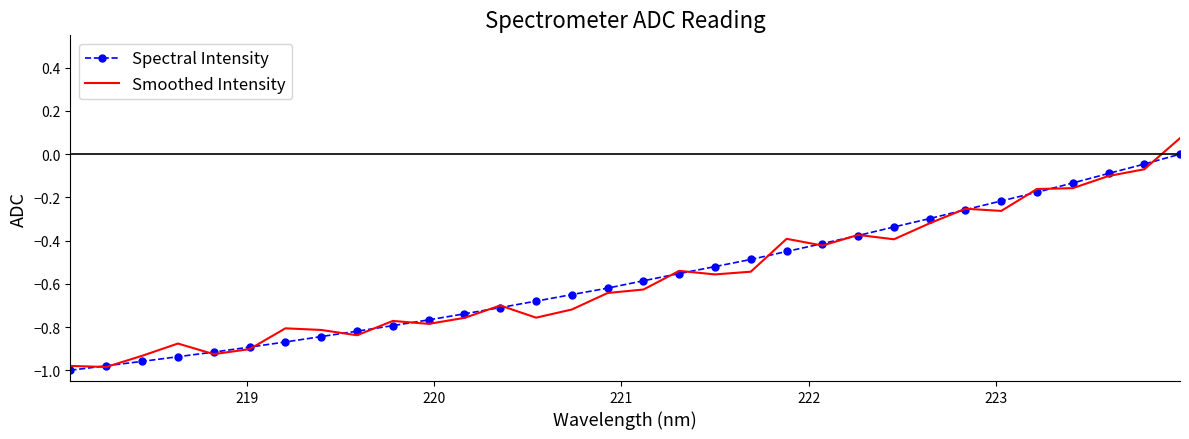

How many interior local valleys does the Smoothed Intensity series have?

9